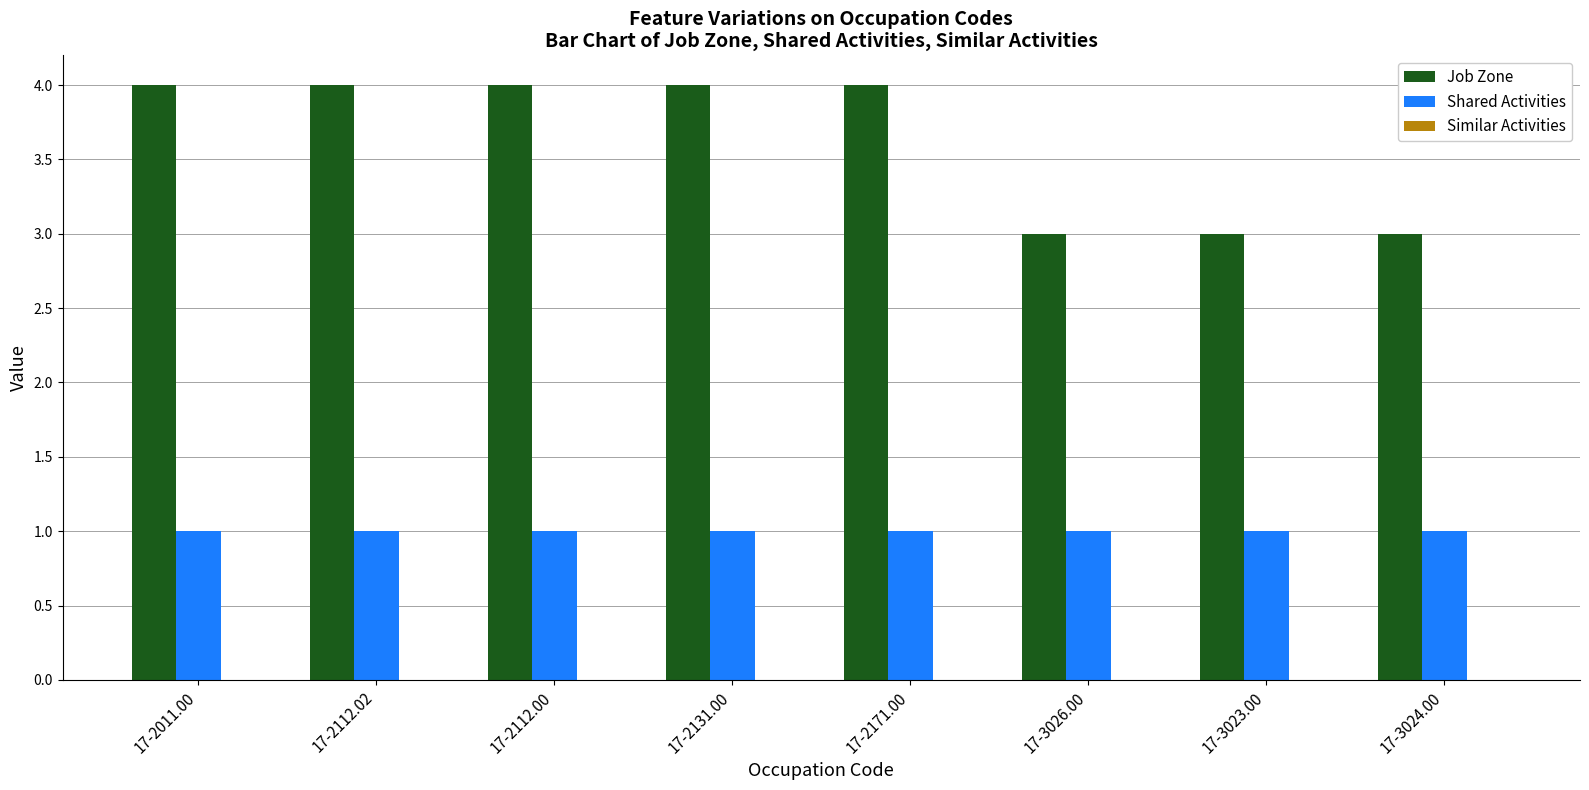

What is the label of the 8th bar from the right?

17-2011.00